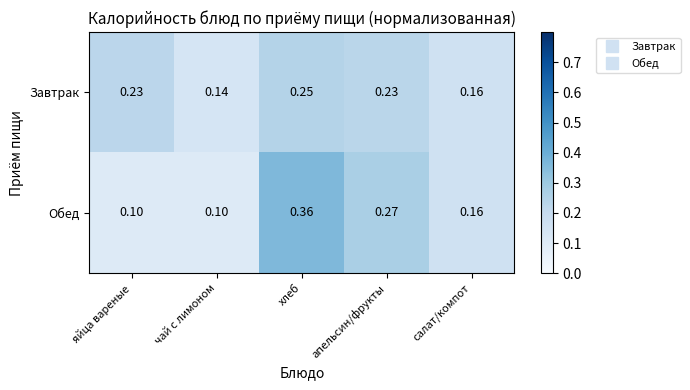

List the series in order of their peak value, highest first.

Обед, Завтрак